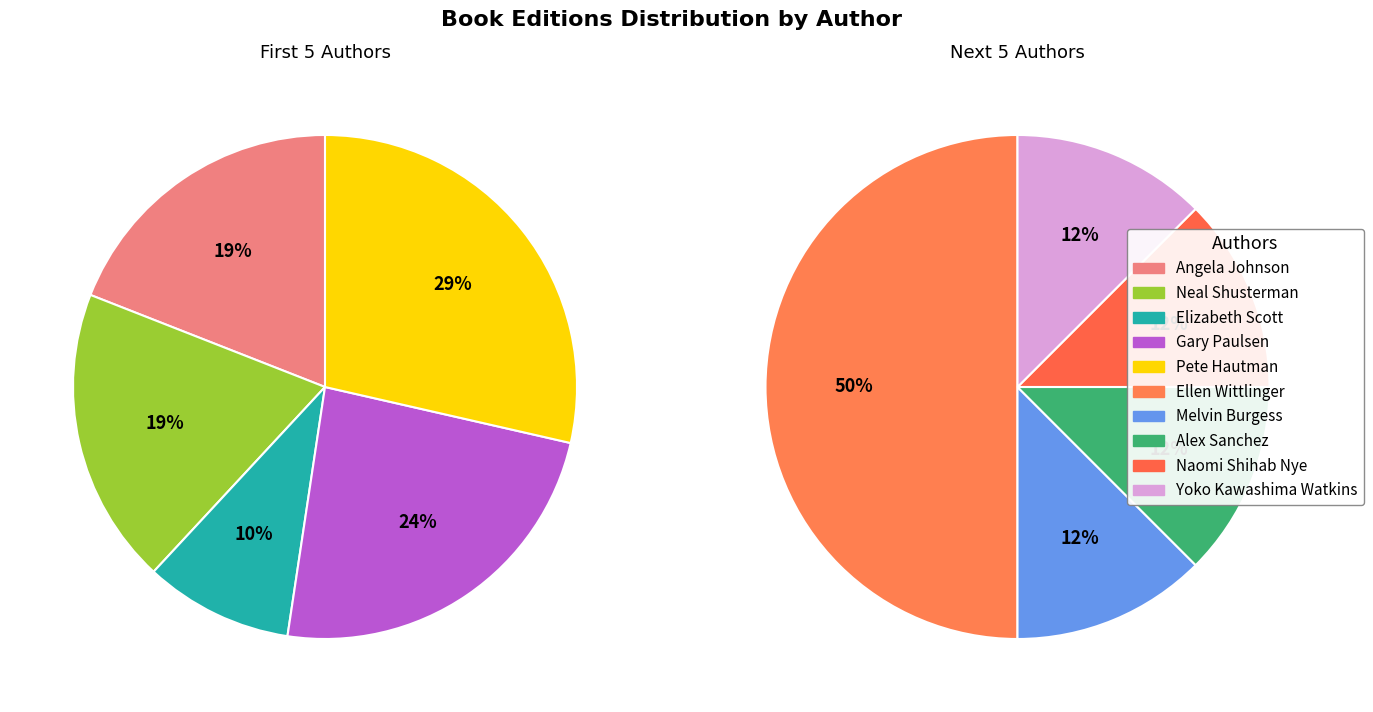

True or false: Angela Johnson (1263944) accounts for 1% of the total.

False